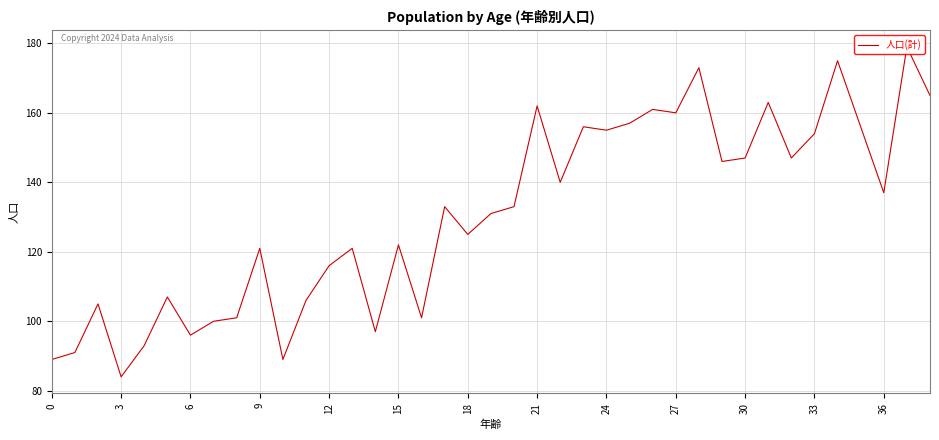

How many lines are shown in the chart?

1